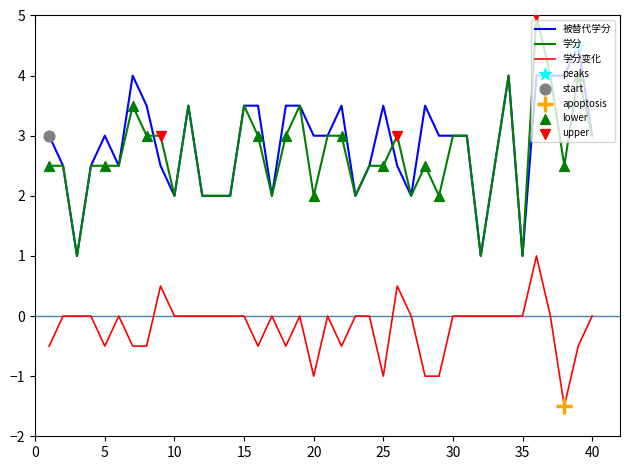

What is the lowest value of the 学分变化 series?

-1.5